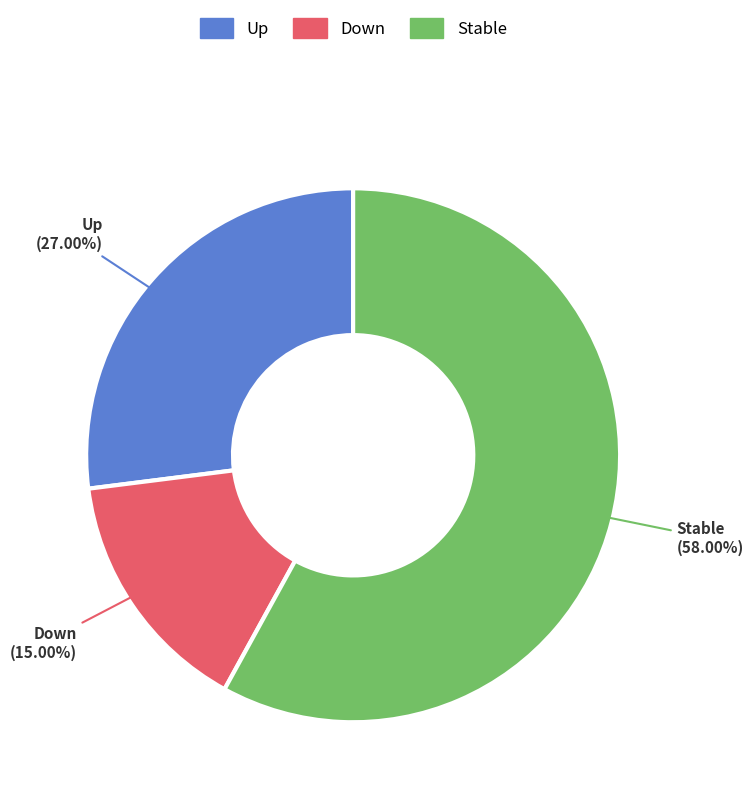

Rank the categories by value from lowest to highest.

Down, Up, Stable